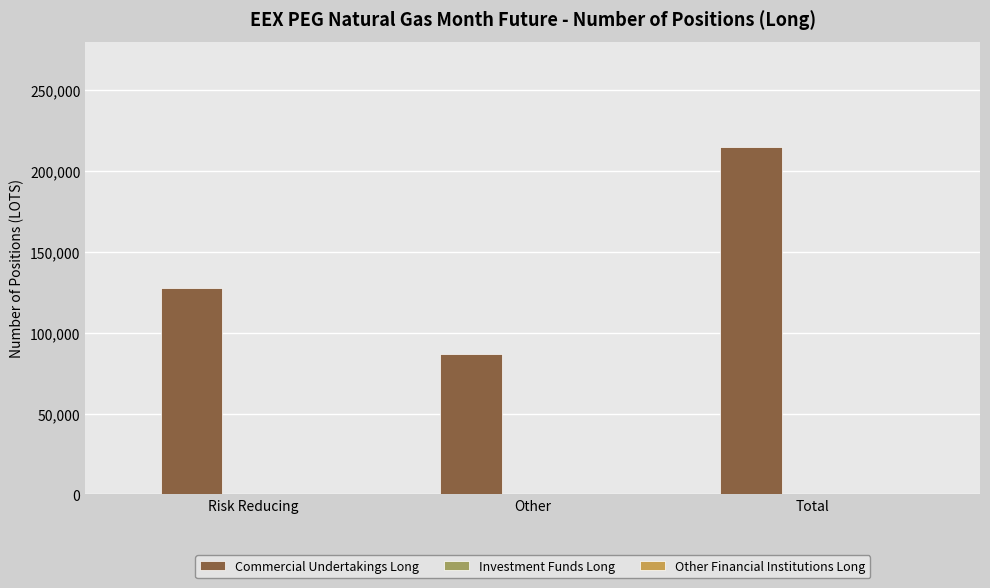

Which has a higher value, Risk Reducing or Total?

Total